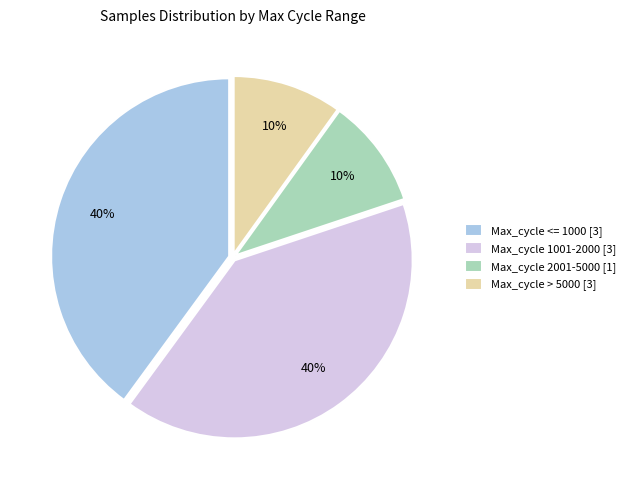

Combined, do Max_cycle <= 1000 [3] and Max_cycle 1001-2000 [3] account for over 50%?

Yes